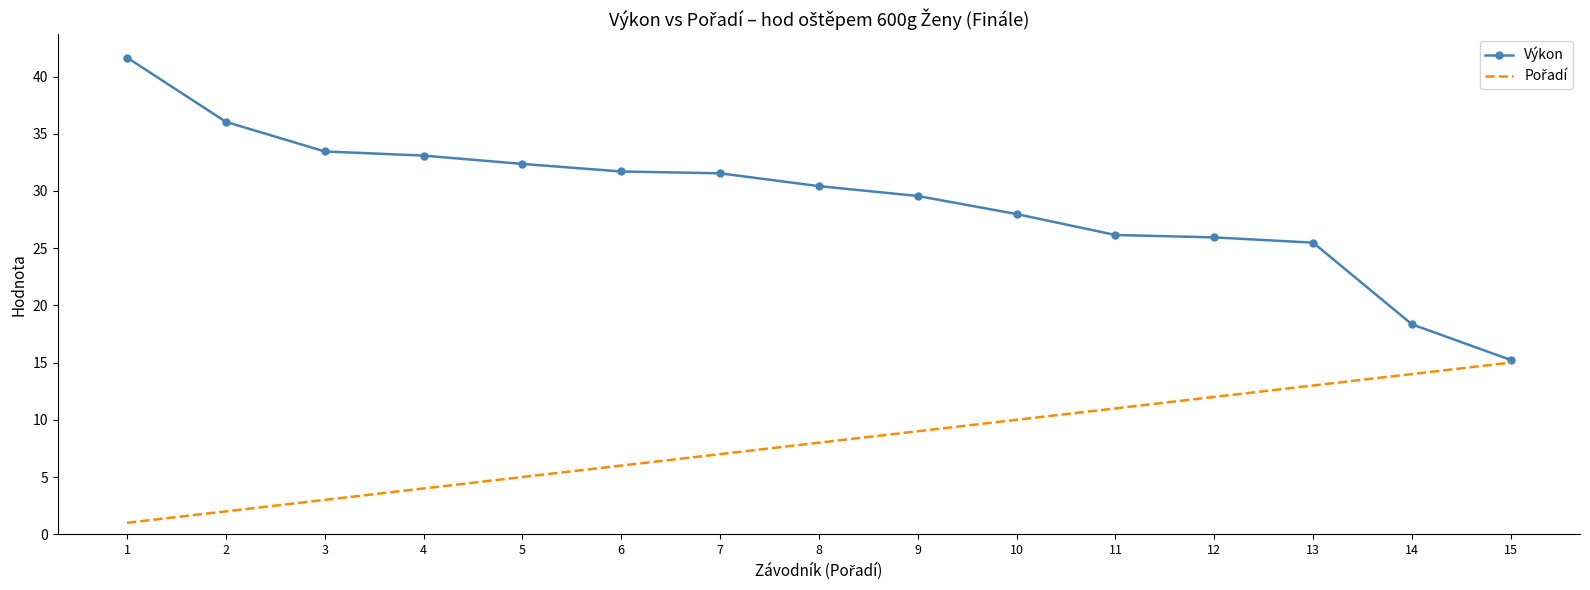

Is it true that Výkon equals 29.6 at 9?

True